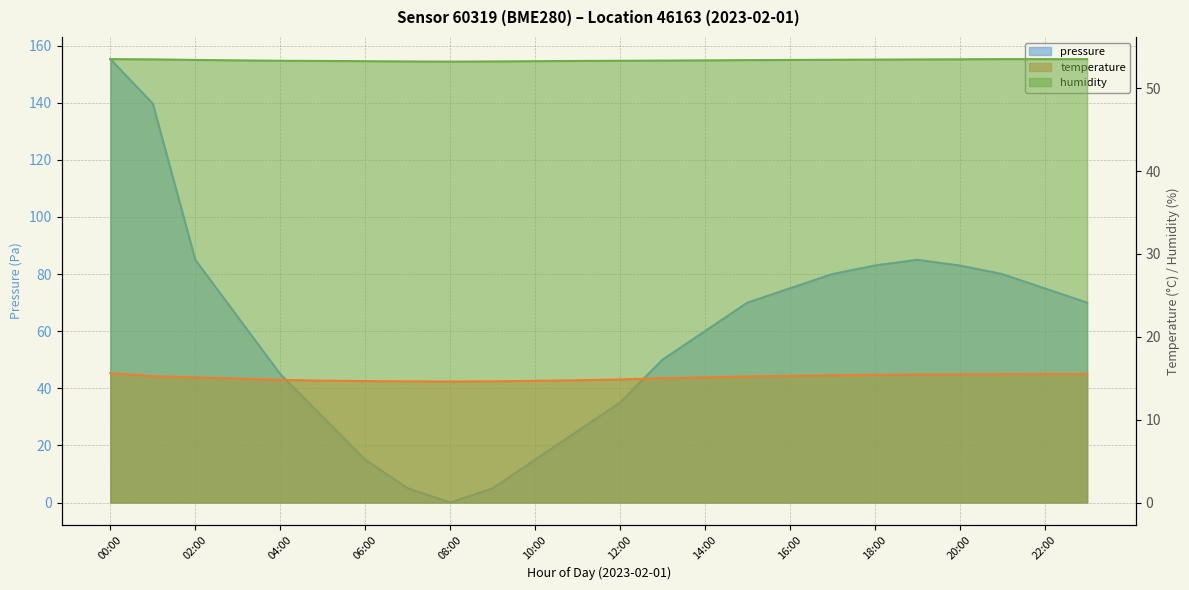

Between 19:00 and 10:00, which is larger?

19:00